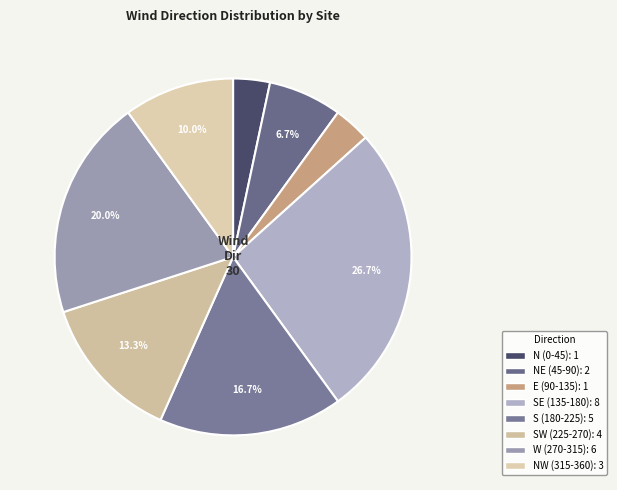

How many segments does this pie chart have?

8